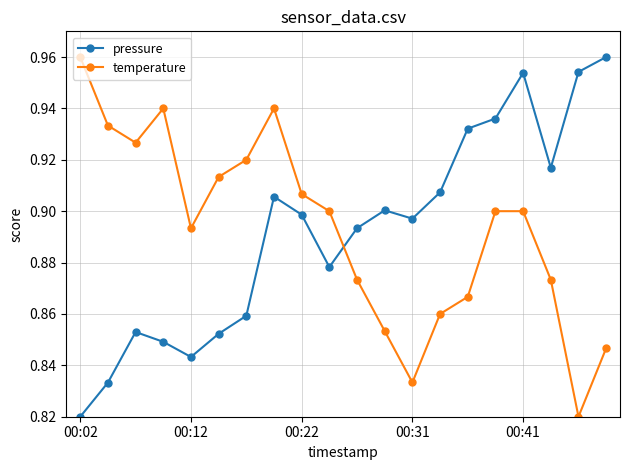

What is the sum of all pressure values?

17.8